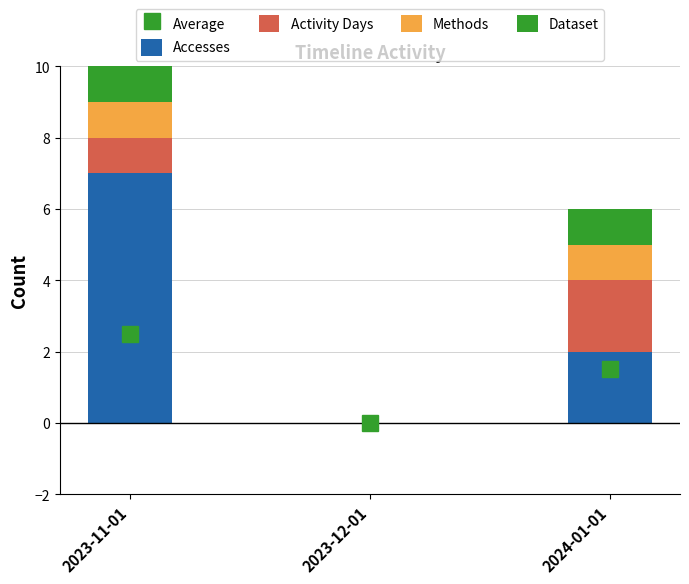

Which category has the highest value in the Accesses series?

2023-11-01